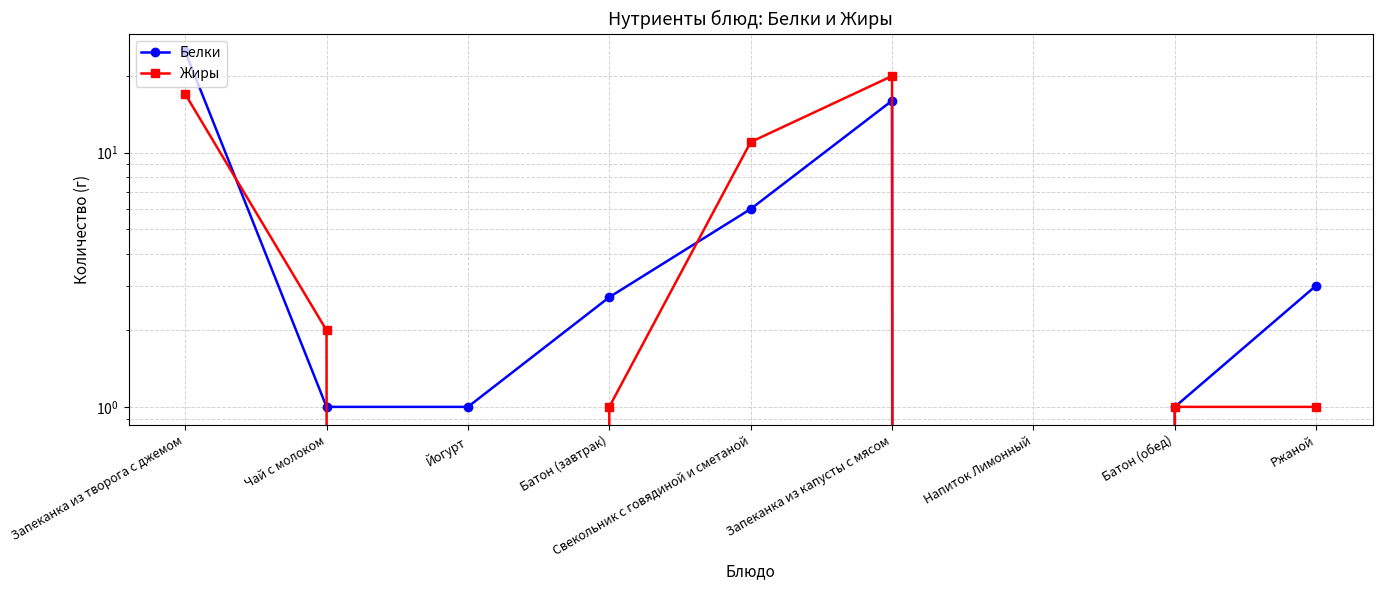

How many lines are shown in the chart?

2